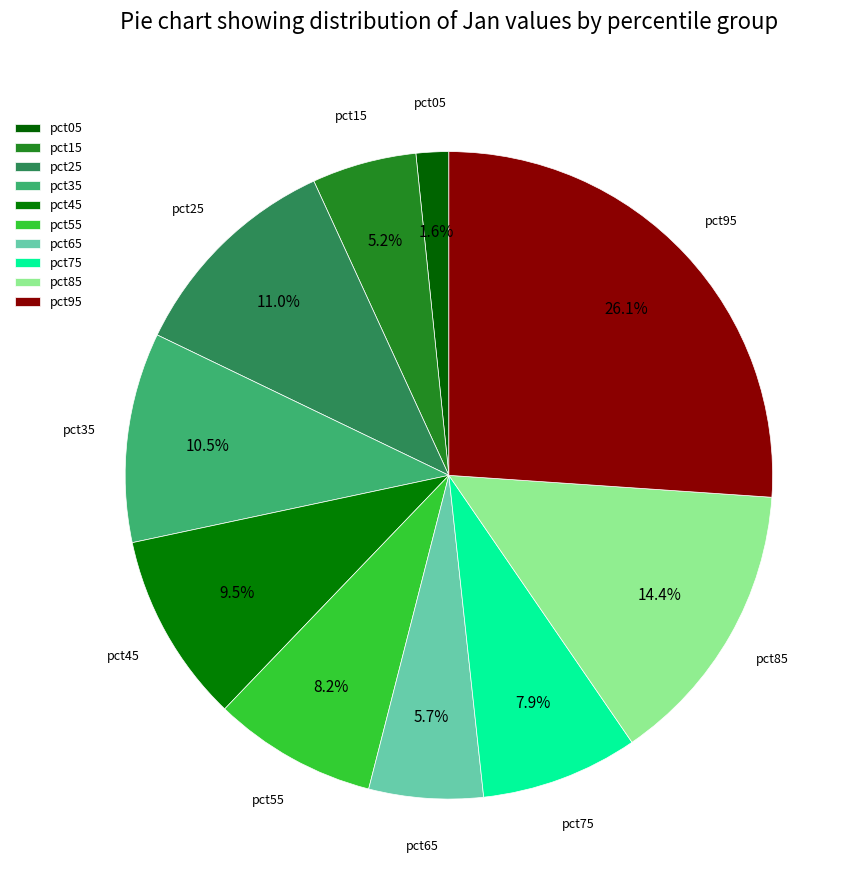

The pct65 slice represents 1% of the pie. True or false?

False